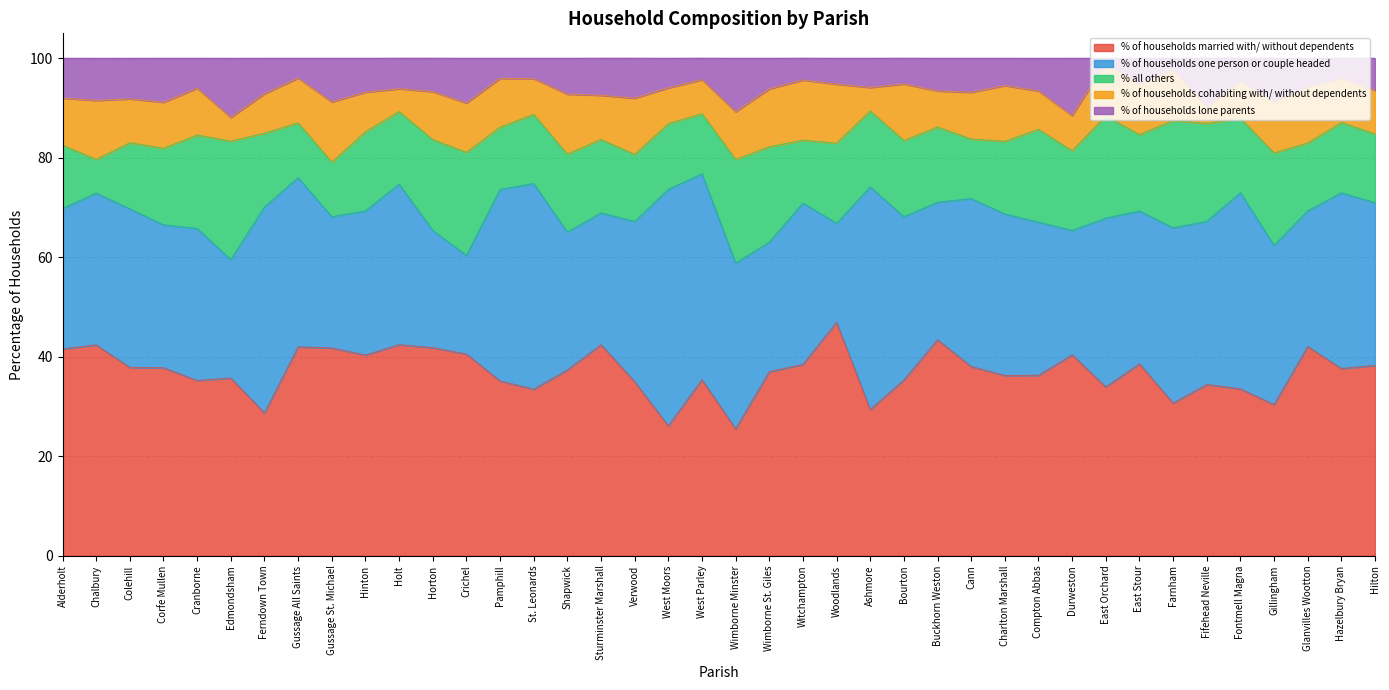

How many data points does each series have?

40